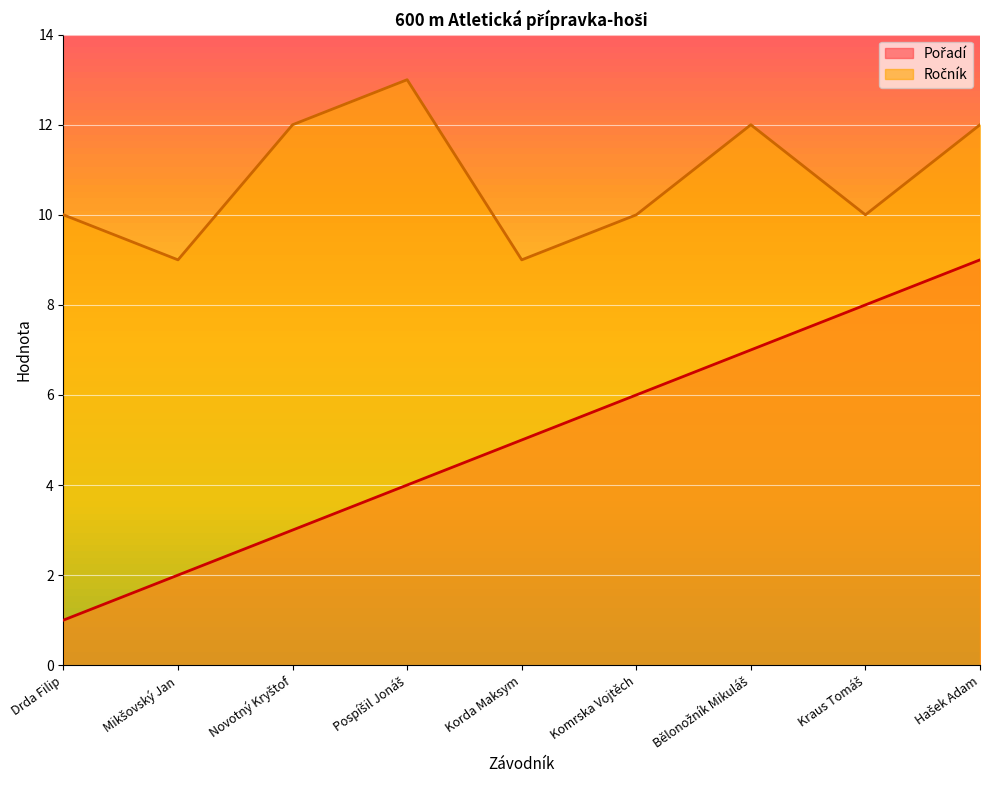

List the labels in order of Pořadí value, smallest first.

Drda Filip, Mikšovský Jan, Novotný Kryštof, Pospíšil Jonáš, Korda Maksym, Komrska Vojtěch, Bělonožník Mikuláš, Kraus Tomáš, Hašek Adam